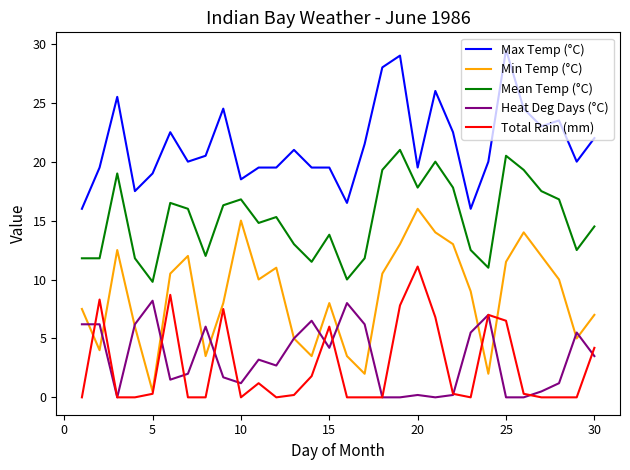

List the series in order of their peak value, lowest first.

Heat Deg Days (°C), Total Rain (mm), Min Temp (°C), Mean Temp (°C), Max Temp (°C)